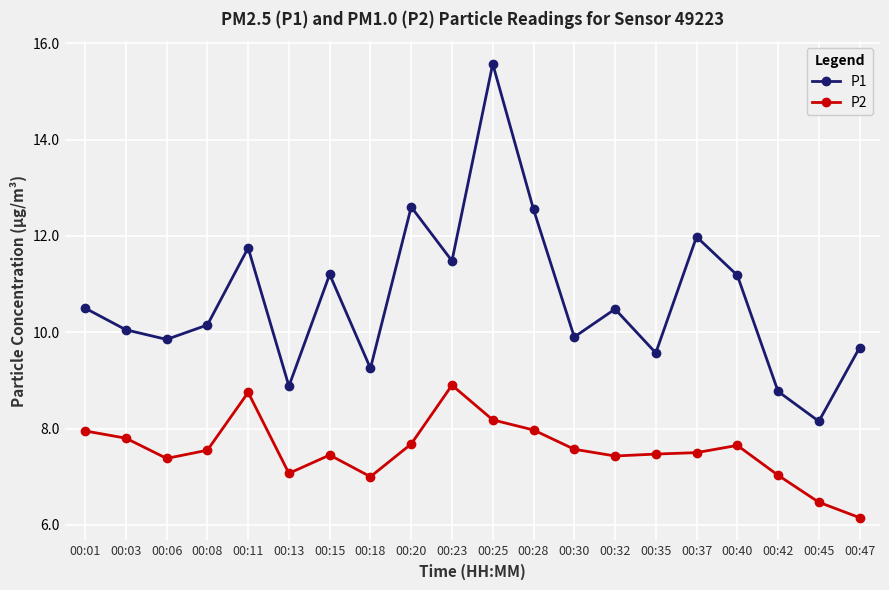

True or false: P2 and P1 cross at least once.

False